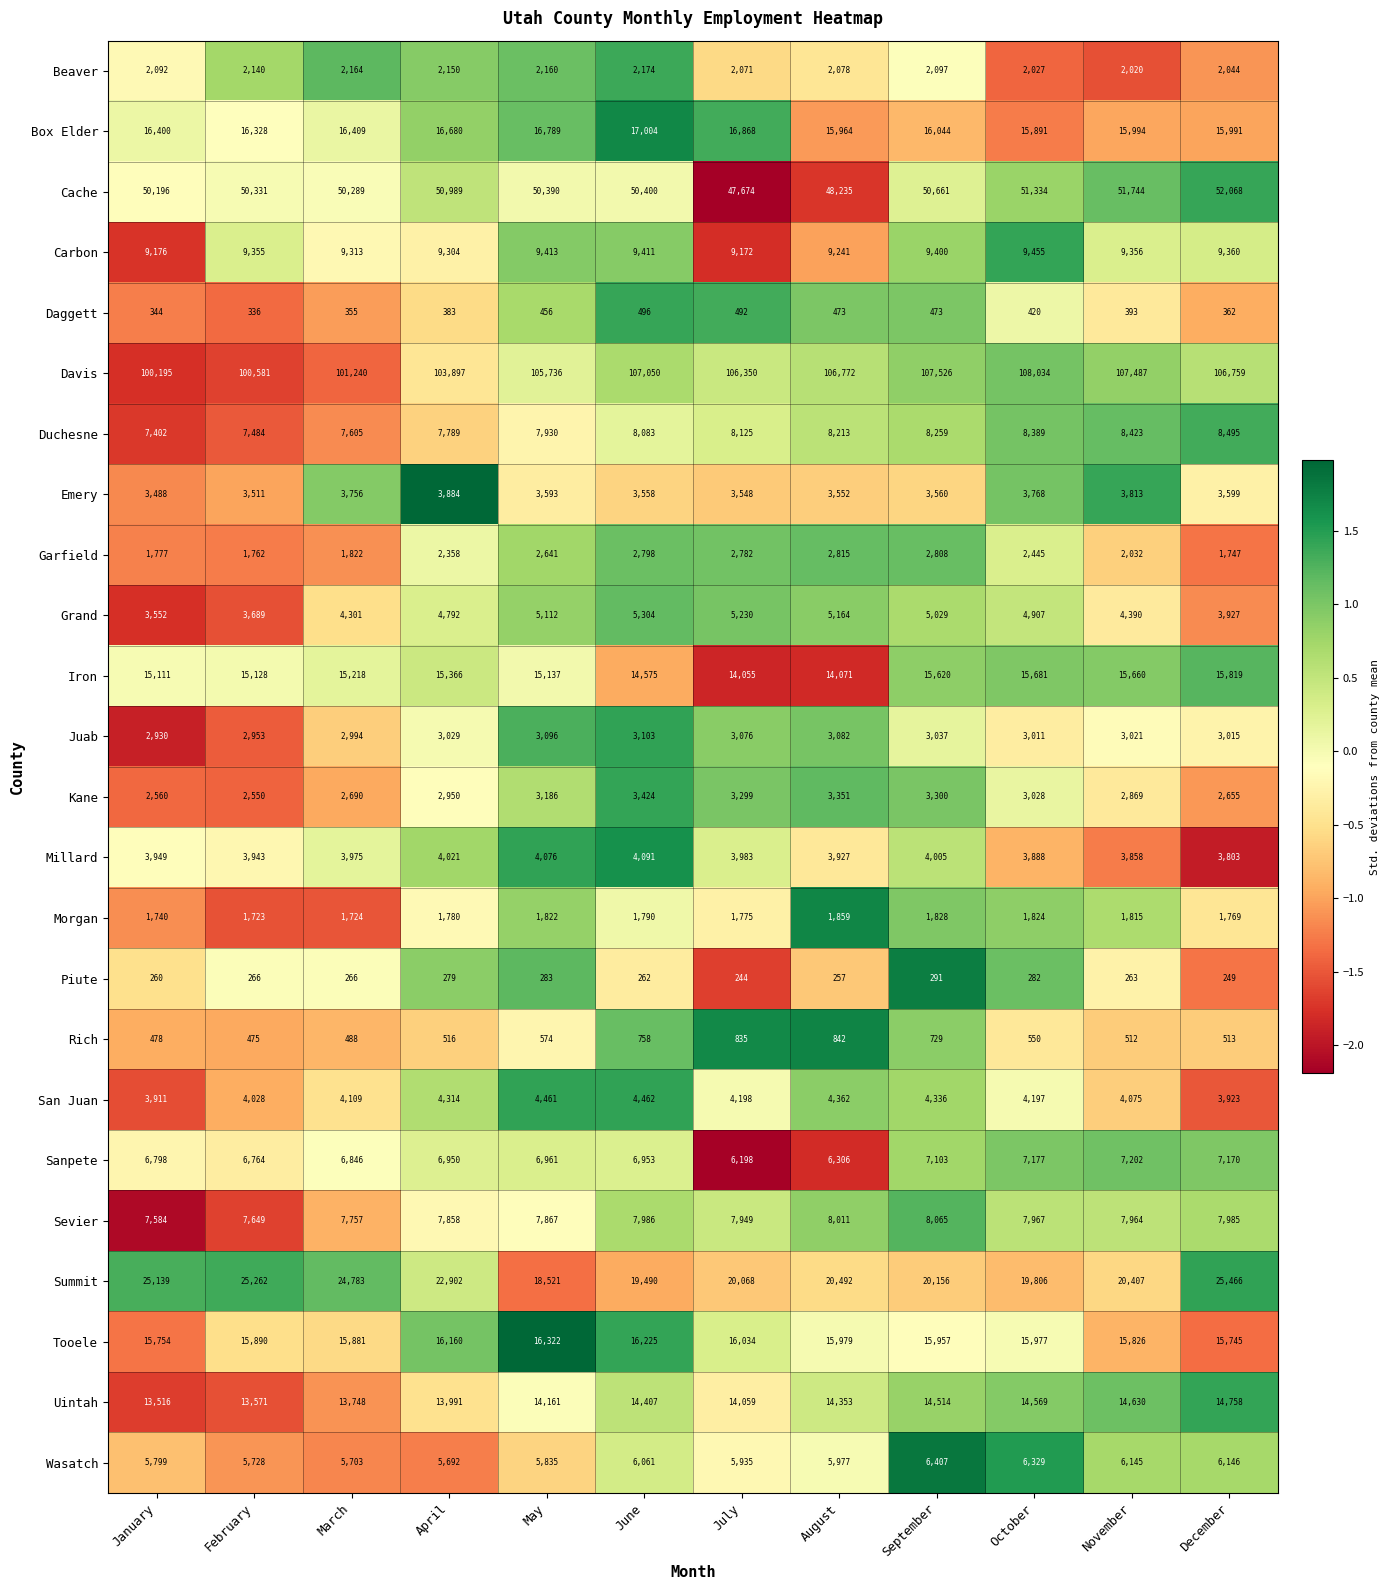

At which label does Morgan reach its peak?

August